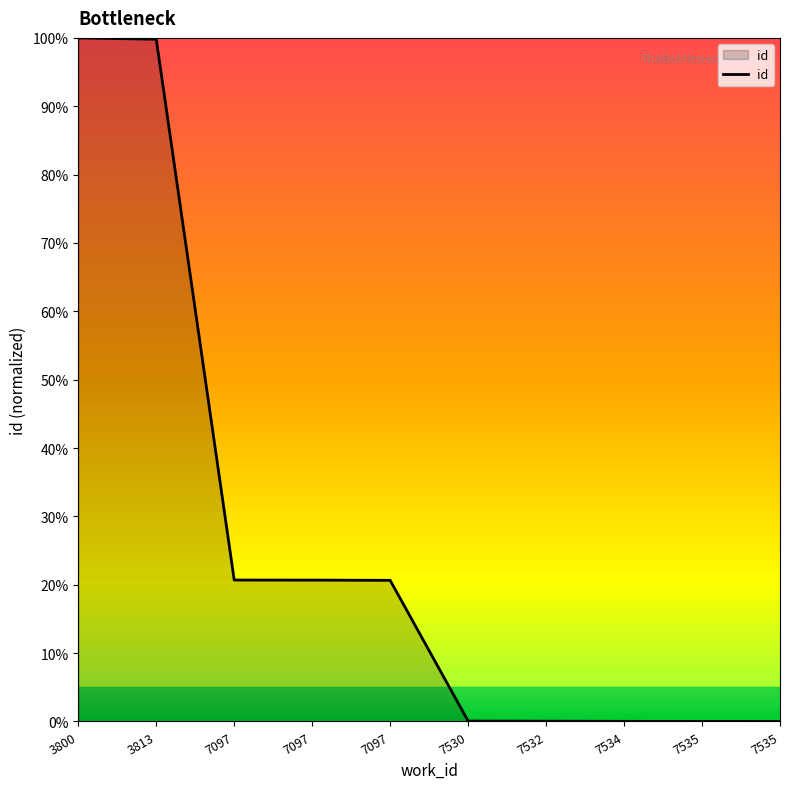

Rank the categories by value from lowest to highest.

7535, 7535, 7534, 7532, 7530, 7097, 7097, 7097, 3813, 3800